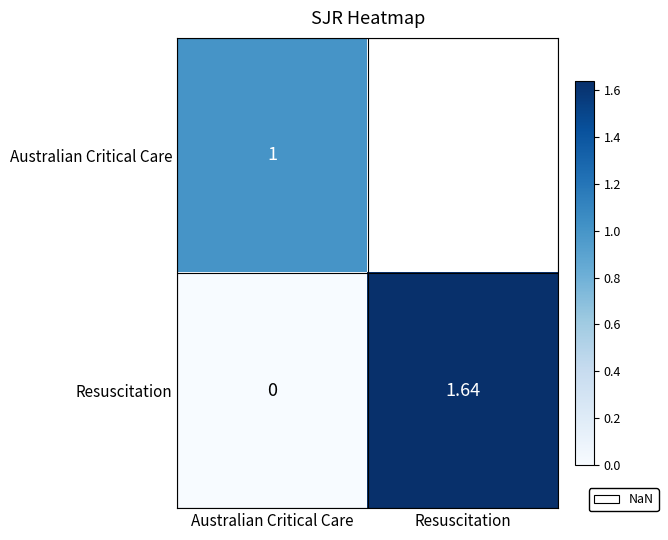

List the labels in order of Resuscitation value, smallest first.

Australian Critical Care, Resuscitation